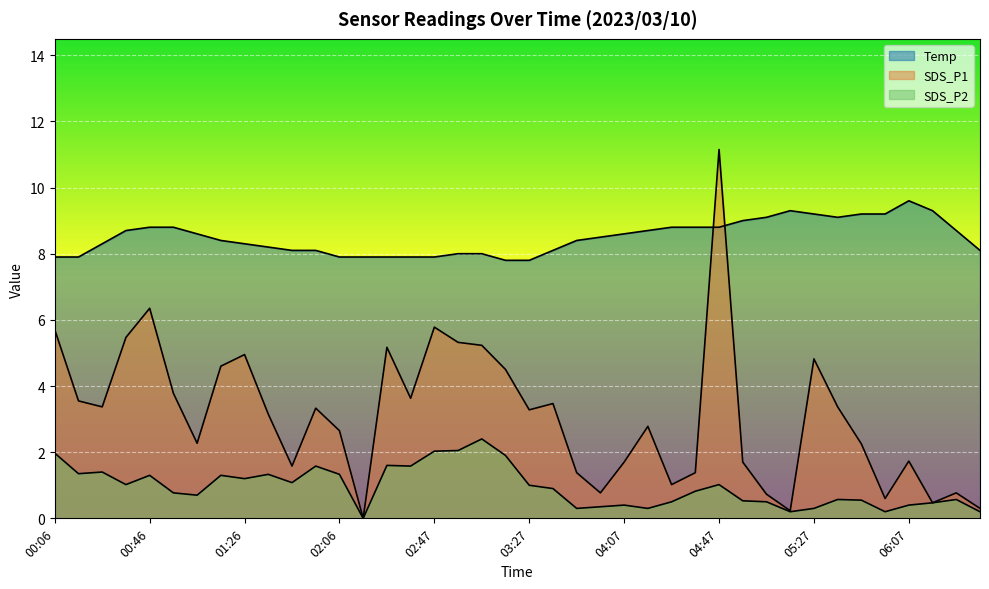

How many values in the SDS_P2 series exceed 0?

39